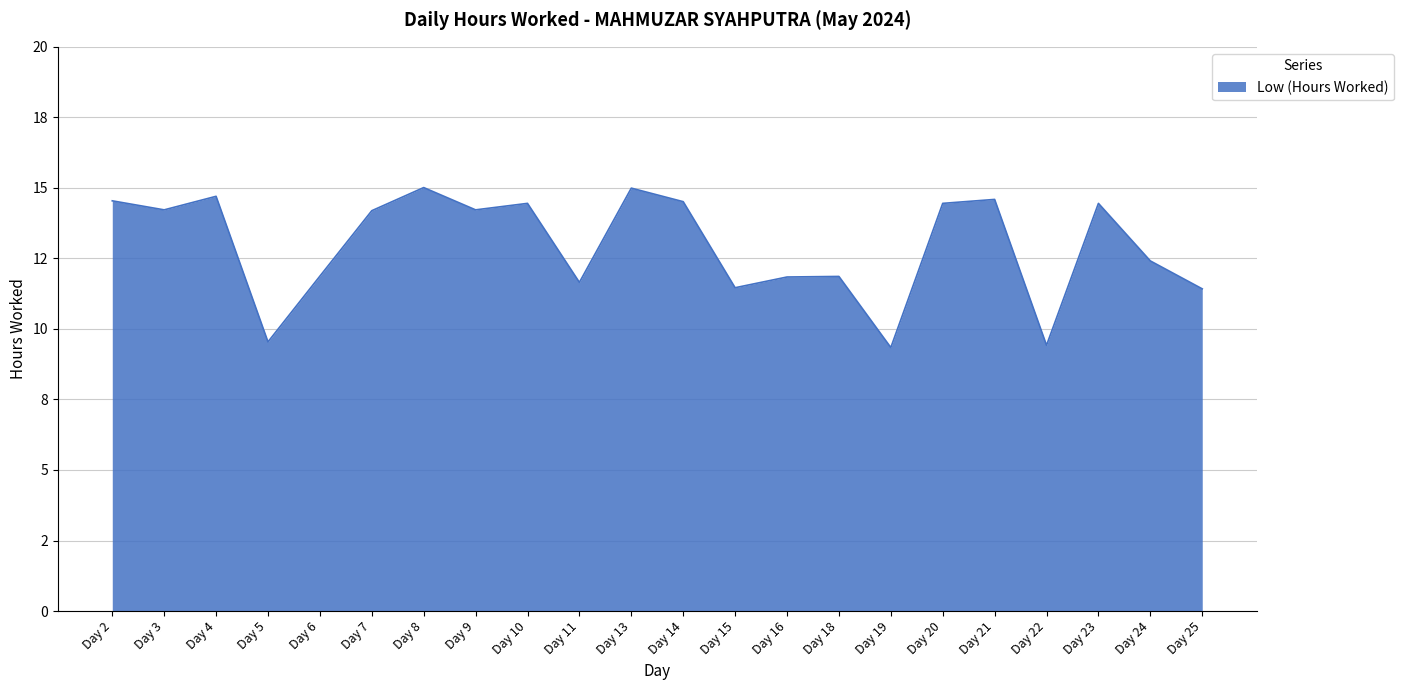

Reading left to right, extract all data points from this chart.

Day 2=14.5	Day 3=14.2	Day 4=14.7	Day 5=9.5	Day 6=11.9	Day 7=14.2	Day 8=15.0	Day 9=14.2	Day 10=14.4	Day 11=11.7	Day 13=15.0	Day 14=14.5	Day 15=11.5	Day 16=11.8	Day 18=11.9	Day 19=9.3	Day 20=14.4	Day 21=14.6	Day 22=9.4	Day 23=14.4	Day 24=12.4	Day 25=11.4